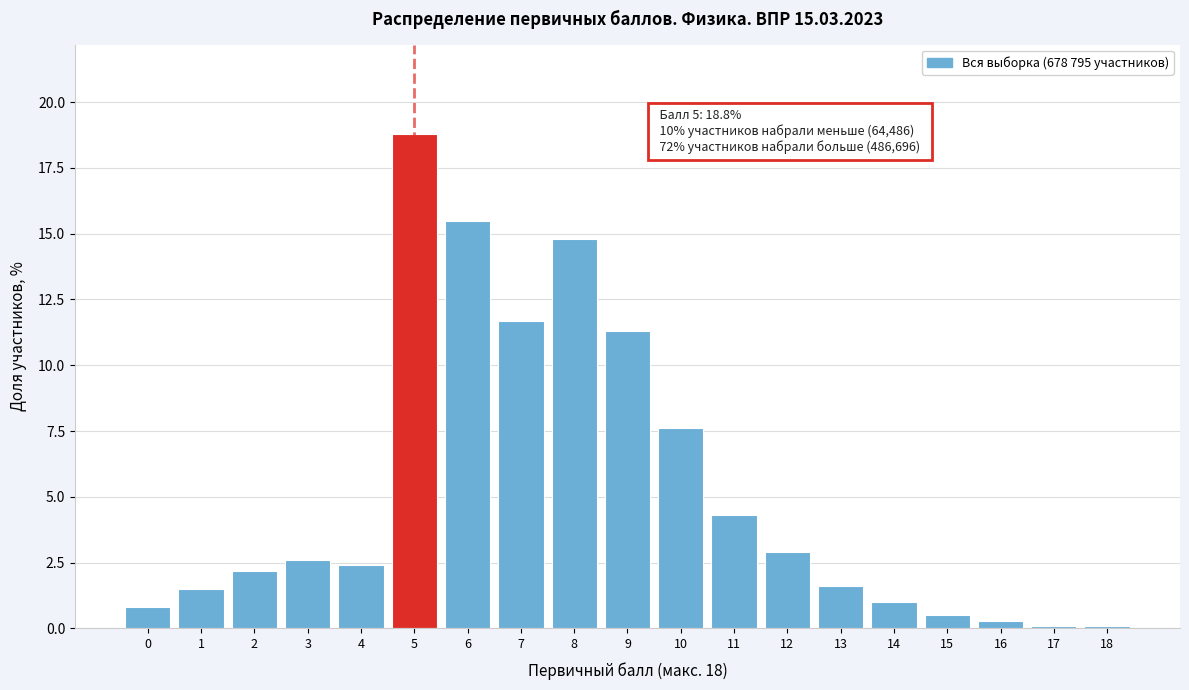

Reading left to right, what are all the values shown in this chart?

0=0.8	1=1.5	2=2.2	3=2.6	4=2.4	5=18.8	6=15.5	7=11.7	8=14.8	9=11.3	10=7.6	11=4.3	12=2.9	13=1.6	14=1.0	15=0.5	16=0.3	17=0.1	18=0.1